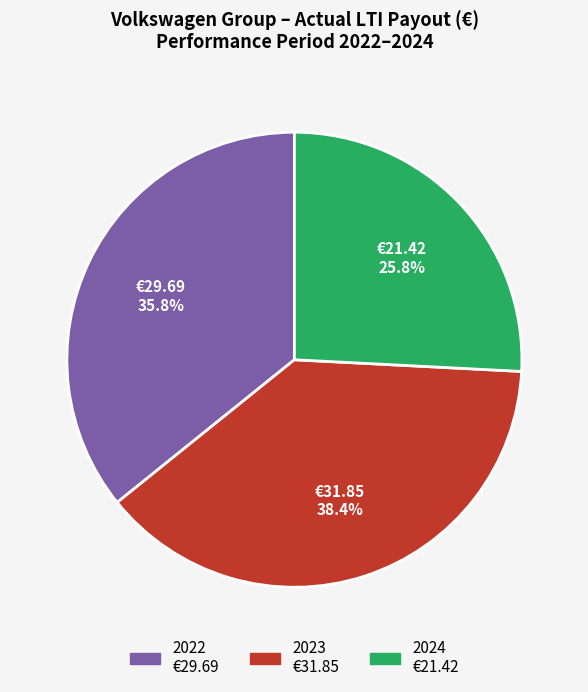

Approximately how many times larger is the value at 2022 compared to 2024?

1.4